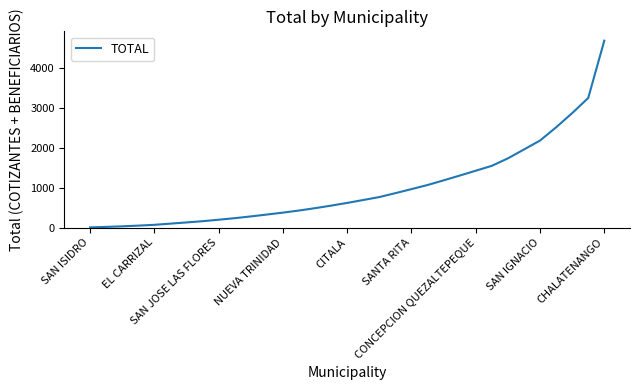

What is the maximum value shown in the chart?

4694